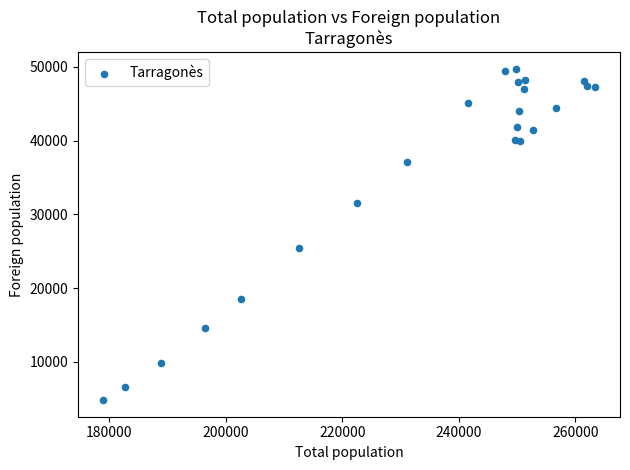

What Y value in the scatter plot is closest to 27278?

25378